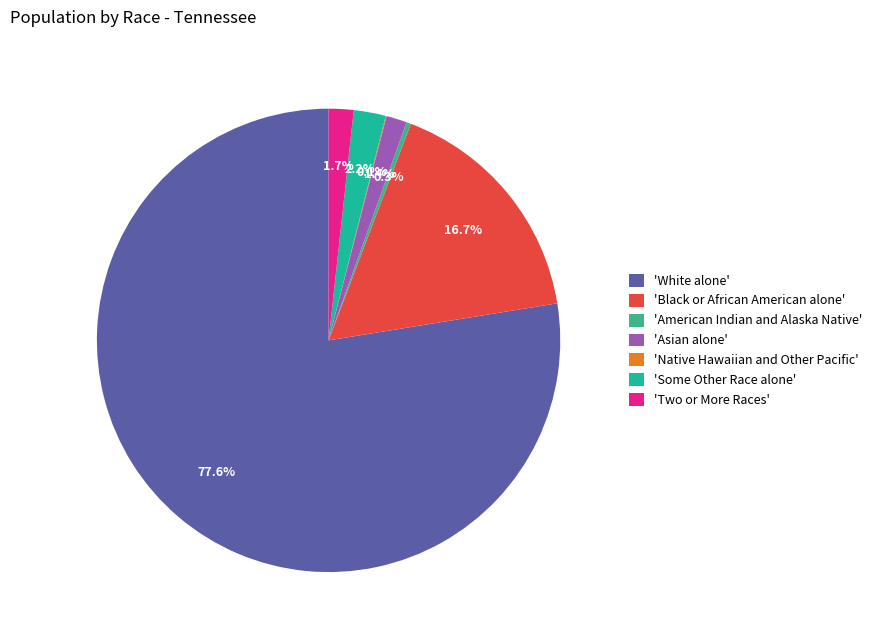

Which slice is the largest?

'White alone'